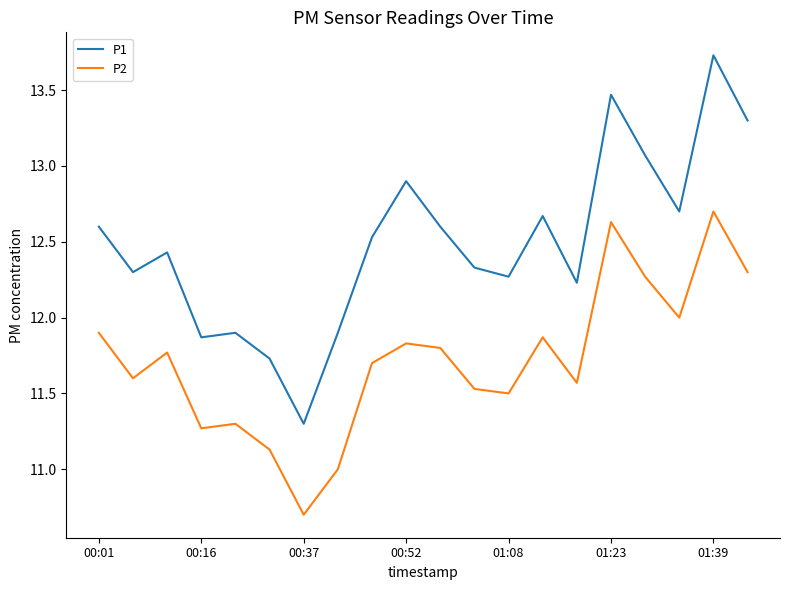

Does the chart have visible grid lines?

No